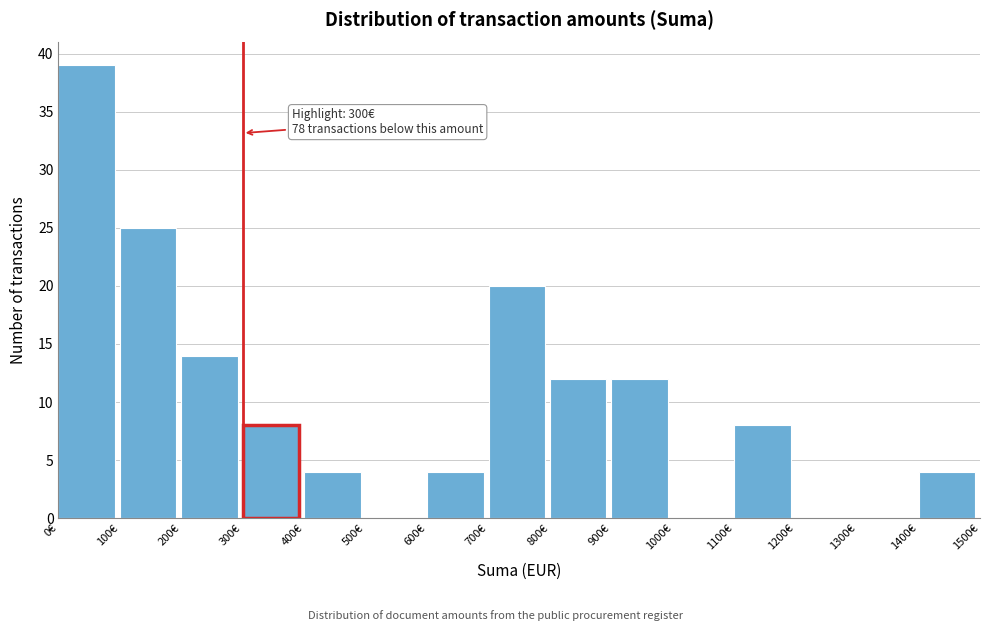

Over which range of the x-axis is the bar tallest?

0 to 100